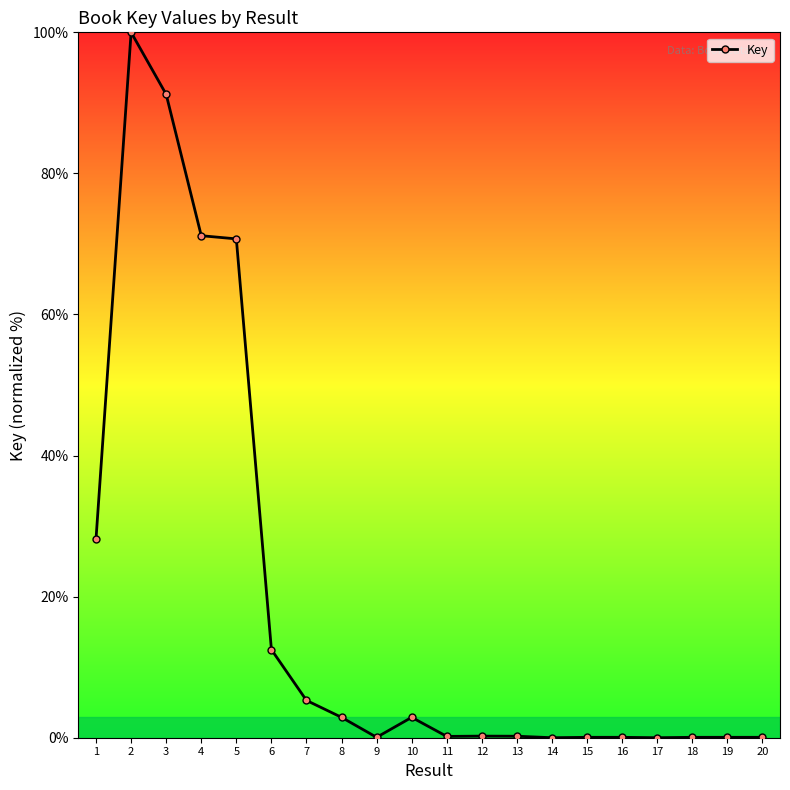

What is the change in value from 1 to 18?

-28.2